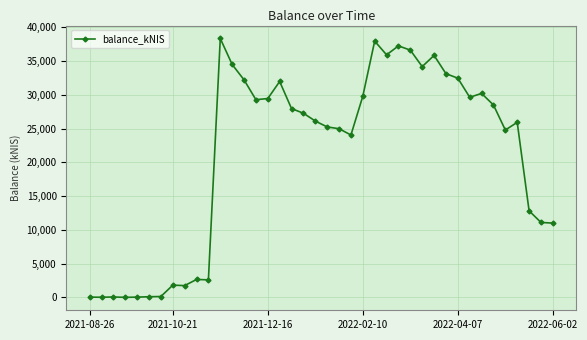

What is the average value?

21189.6